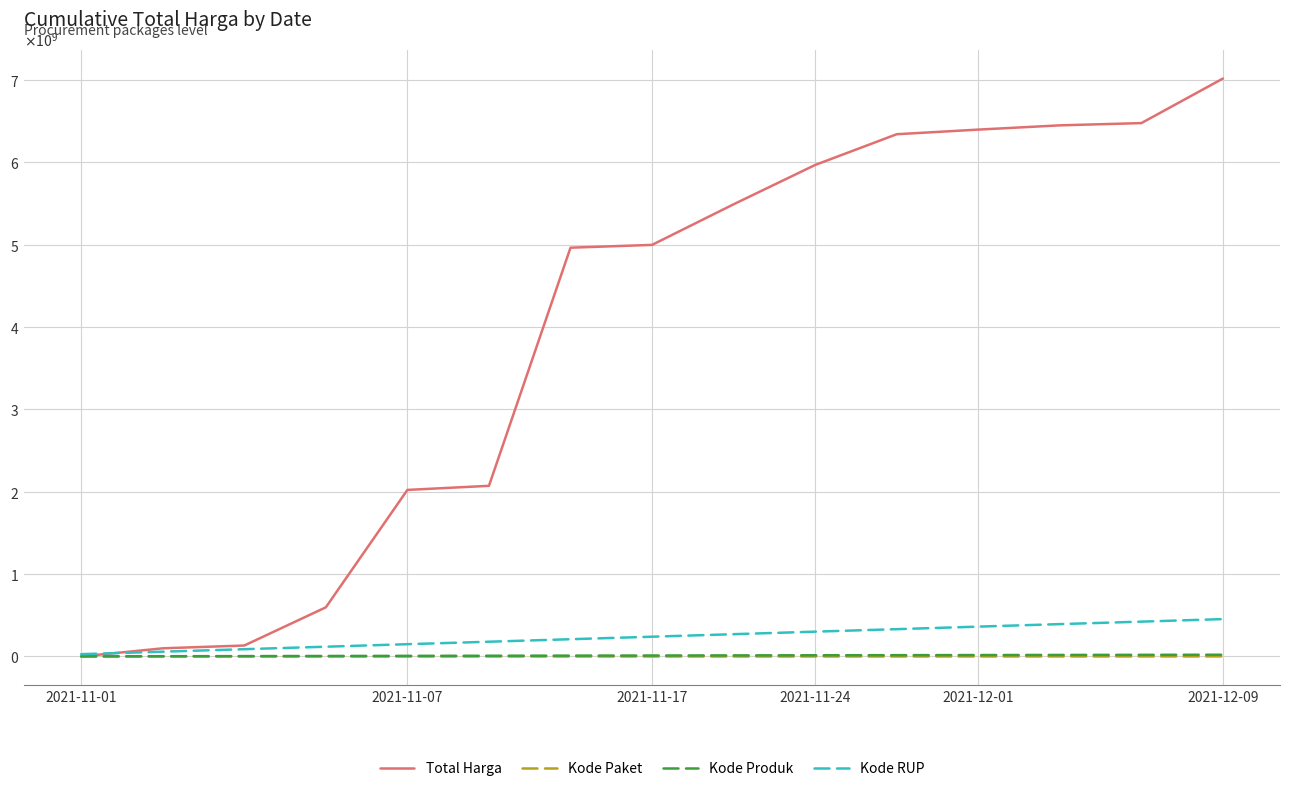

True or false: Kode Produk has more than 1 interior local peaks.

False